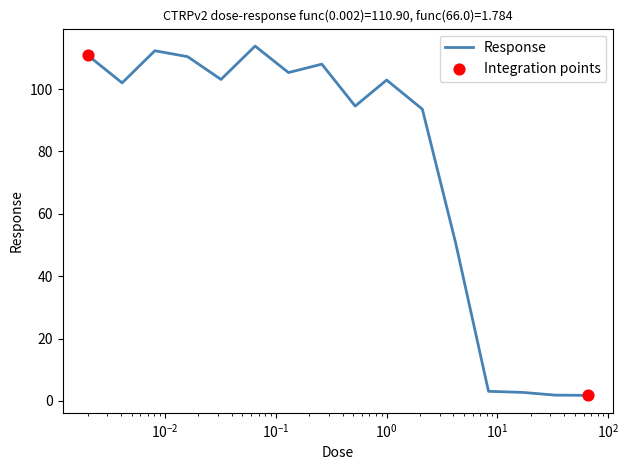

What is the difference between the maximum and minimum values?

112.0